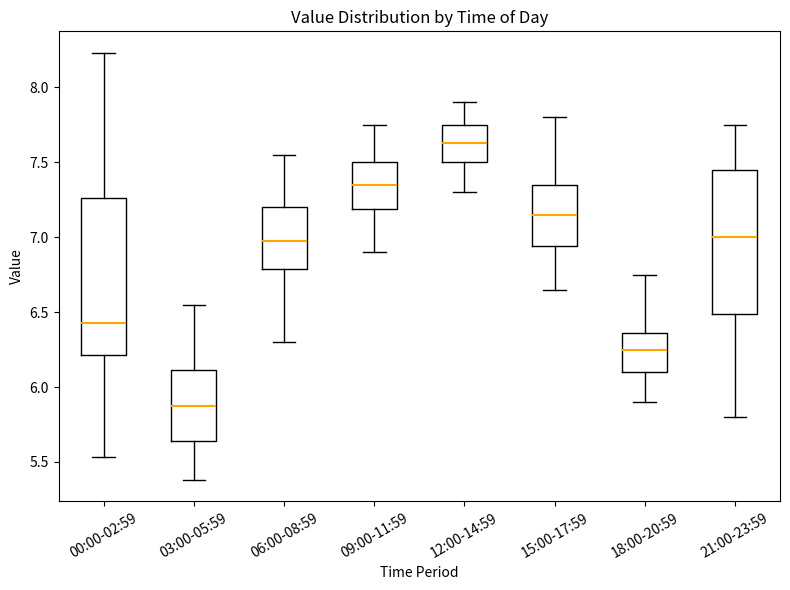

Which box has the highest median line?

12:00-14:59